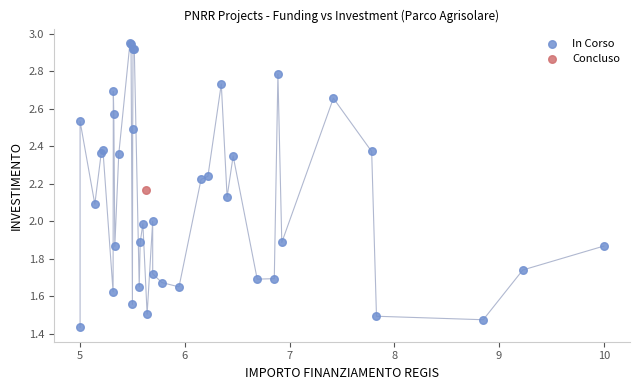

What are all the series names shown in the legend?

In Corso, Concluso